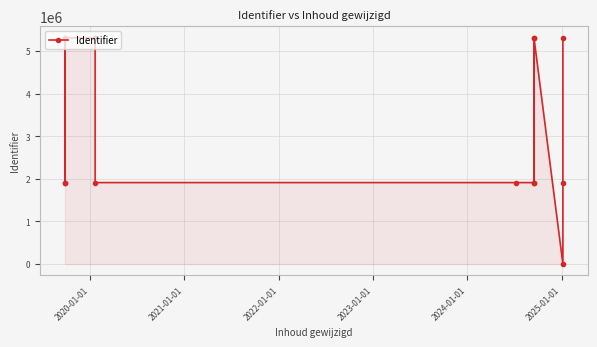

The value at 2021-01-01 is 3376847. True or false?

False